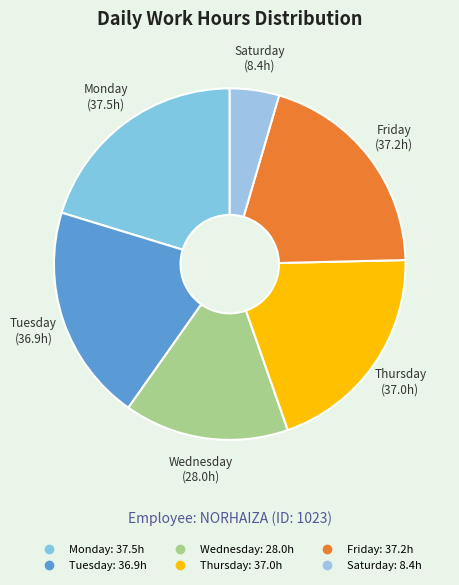

Count the number of slices in the pie.

6